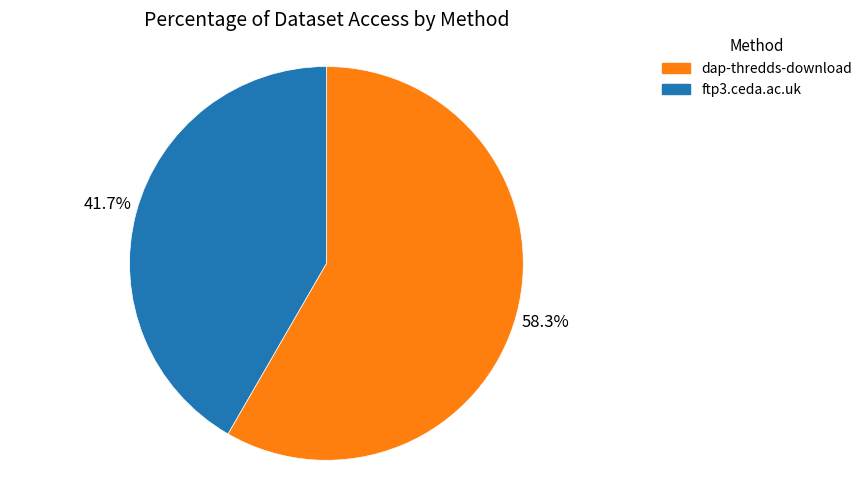

What is the smallest slice in the pie chart?

ftp3.ceda.ac.uk